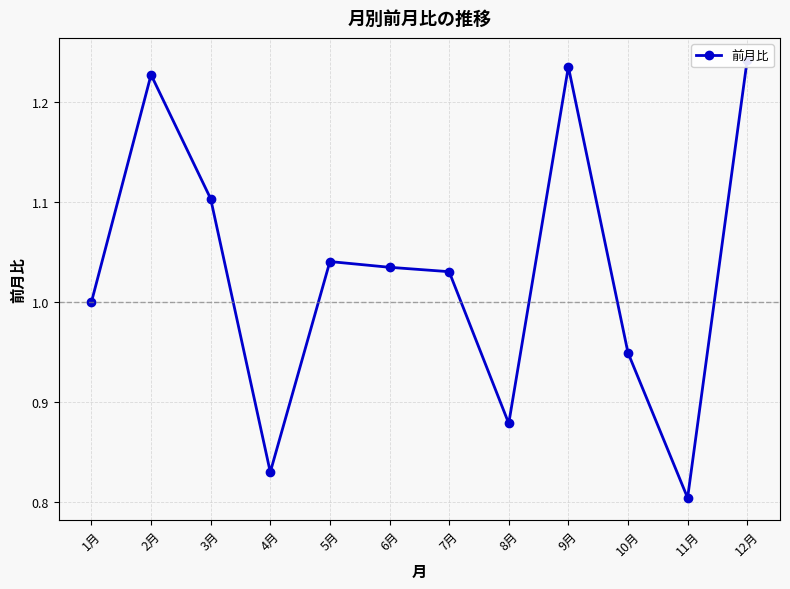

Reading left to right, transcribe all the data shown in this chart.

1月=1.0	2月=1.2	3月=1.1	4月=0.8	5月=1.0	6月=1.0	7月=1.0	8月=0.9	9月=1.2	10月=0.9	11月=0.8	12月=1.2